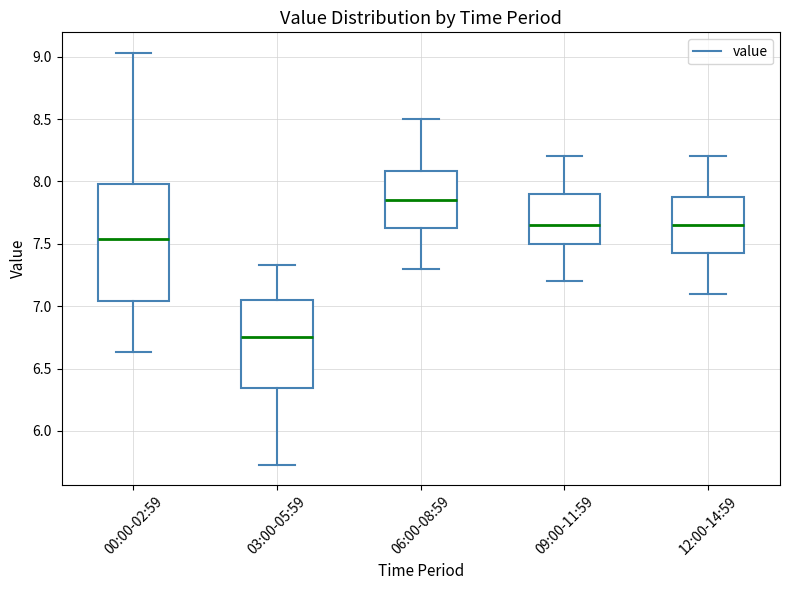

Reading left to right, transcribe this box plot: for each box, give where its median line is, the range the box spans, and where its two whiskers end, as read against the y-axis. The values are not printed on the chart, so give them approximately, as read against the axis.

00:00-02:59: median 7.55, box 7.05 to 8.00, whiskers 6.65 to 9.05
03:00-05:59: median 6.75, box 6.35 to 7.05, whiskers 5.75 to 7.35
06:00-08:59: median 7.85, box 7.65 to 8.10, whiskers 7.30 to 8.50
09:00-11:59: median 7.65, box 7.50 to 7.90, whiskers 7.20 to 8.20
12:00-14:59: median 7.65, box 7.45 to 7.90, whiskers 7.10 to 8.20